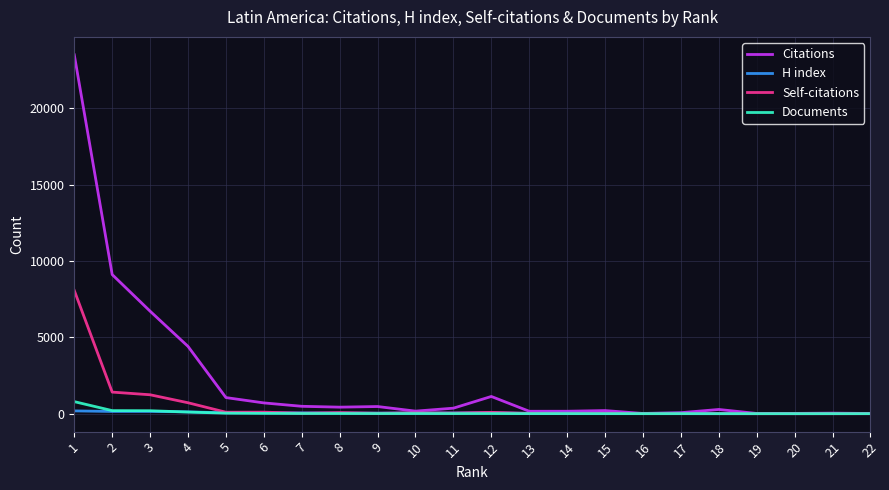

After their last crossing, which series has the higher values: H index or Documents?

H index